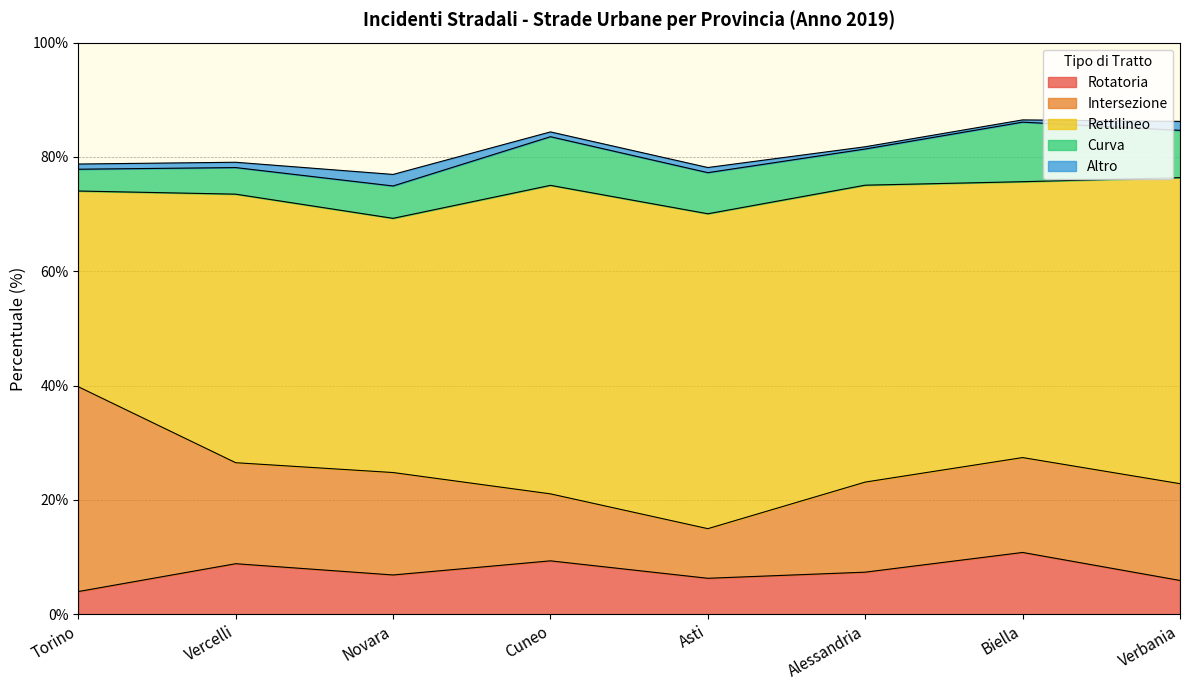

What is the label of the 5th point from the right?

Cuneo